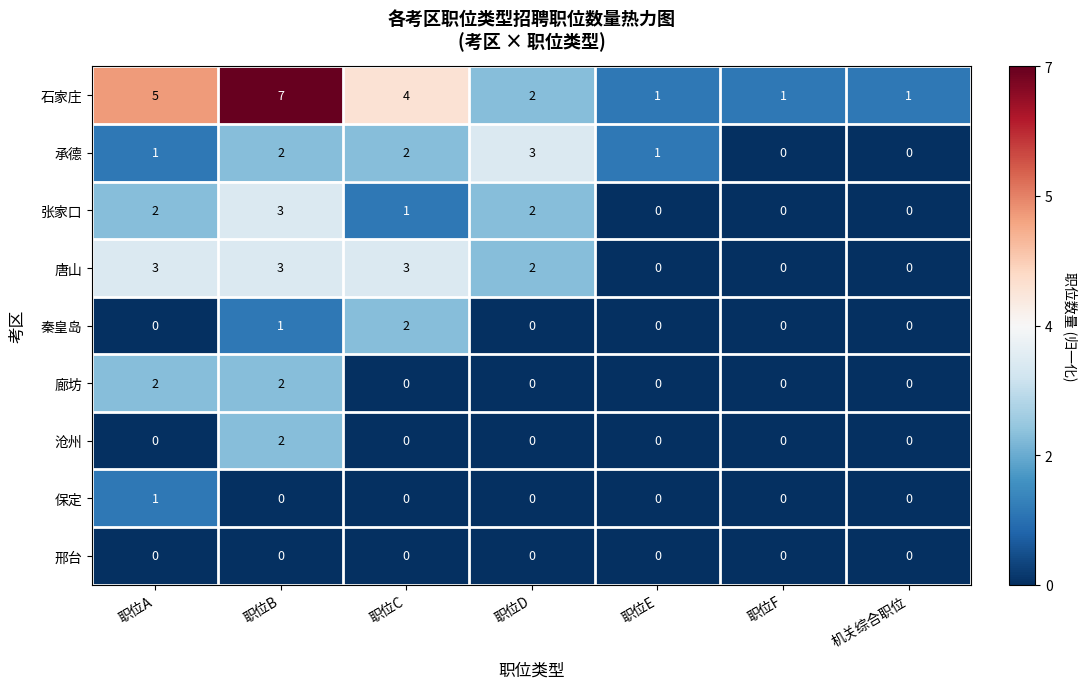

Which series has the widest spread of values?

石家庄